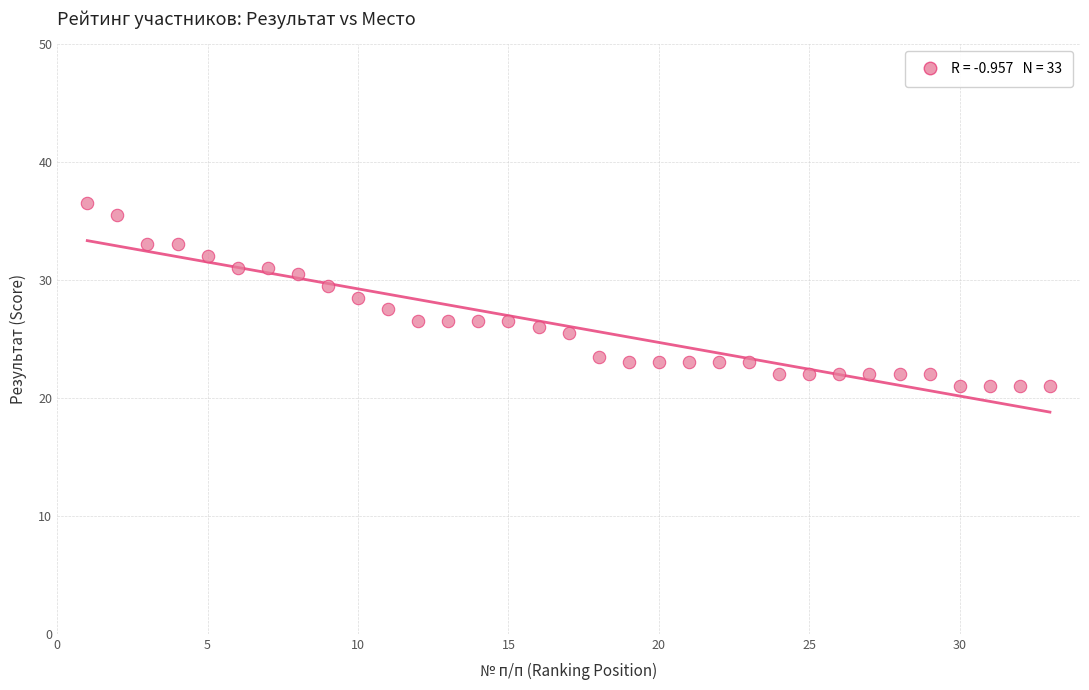

What is the range of Y values (max minus min)?

15.5